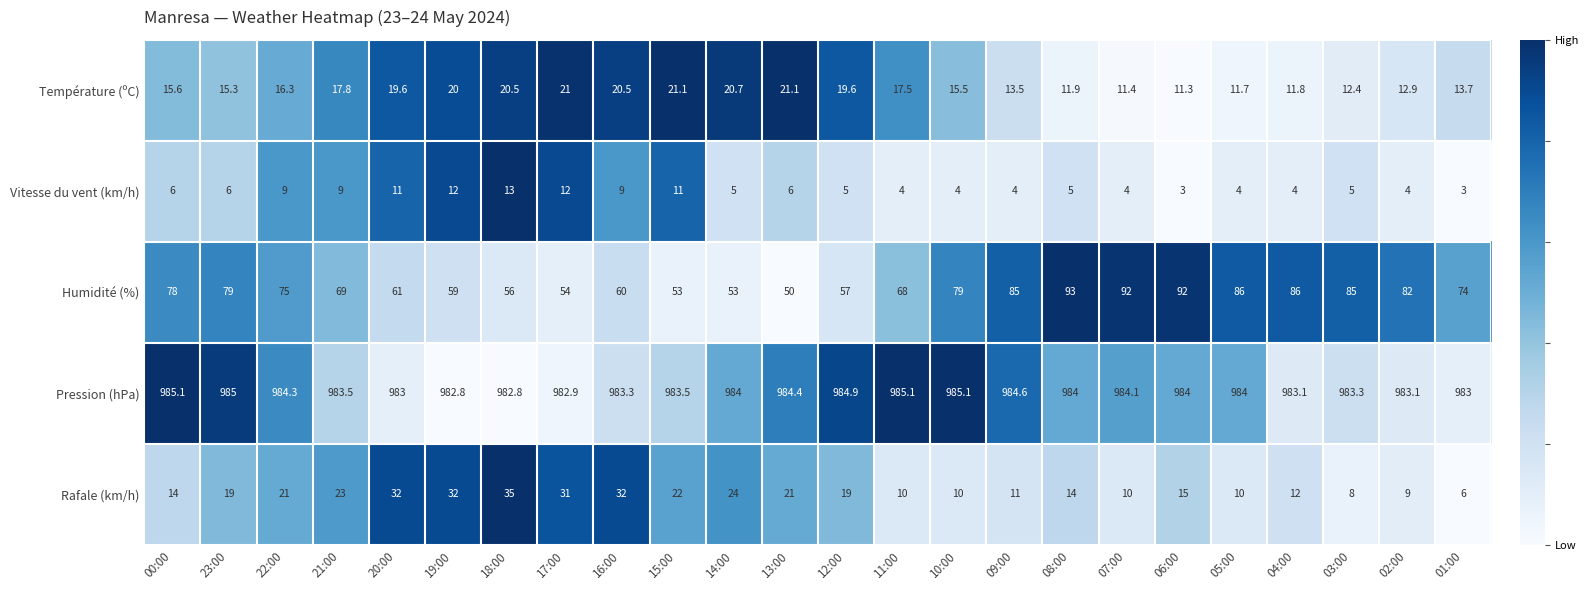

Which category has the highest value in the Rafale (km/h) series?

18:00